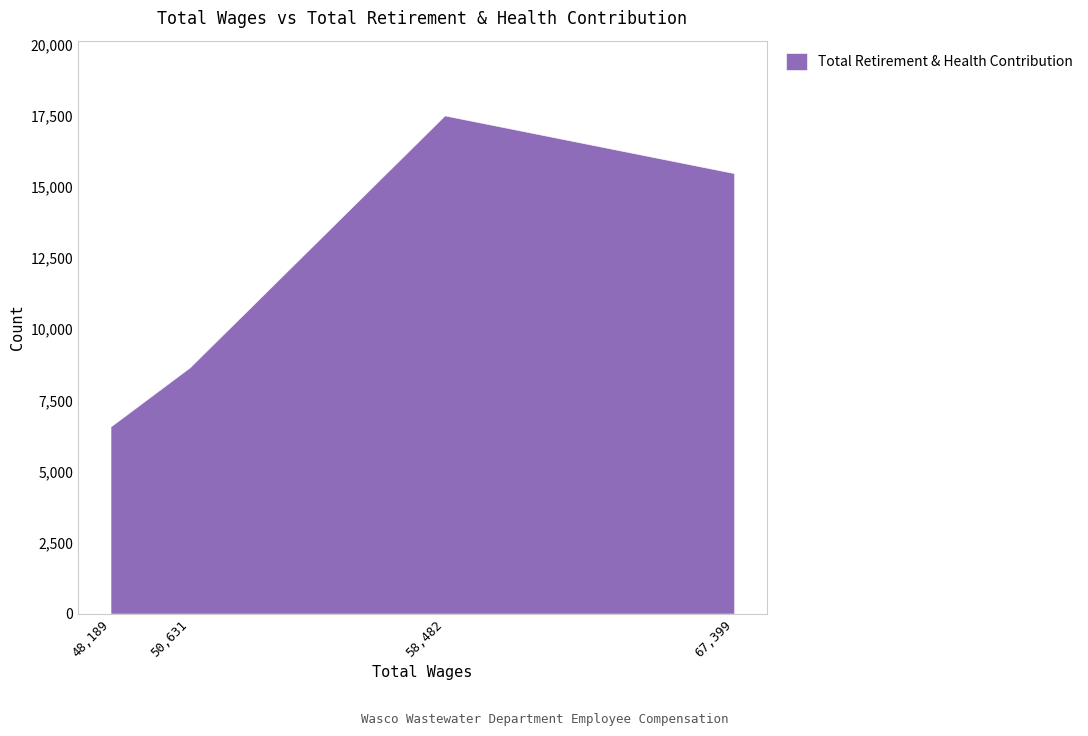

Count the number of data series in this chart.

1